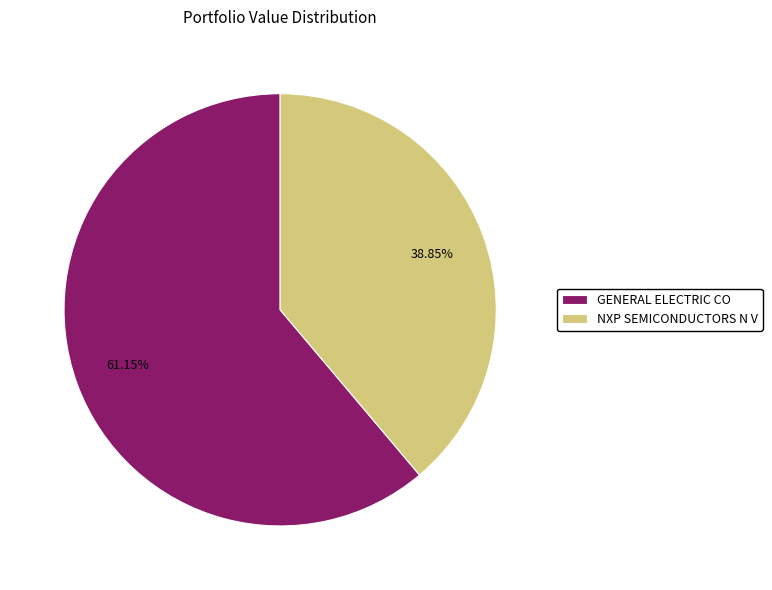

Do GENERAL ELECTRIC CO and NXP SEMICONDUCTORS N V together represent more than half of the pie?

Yes